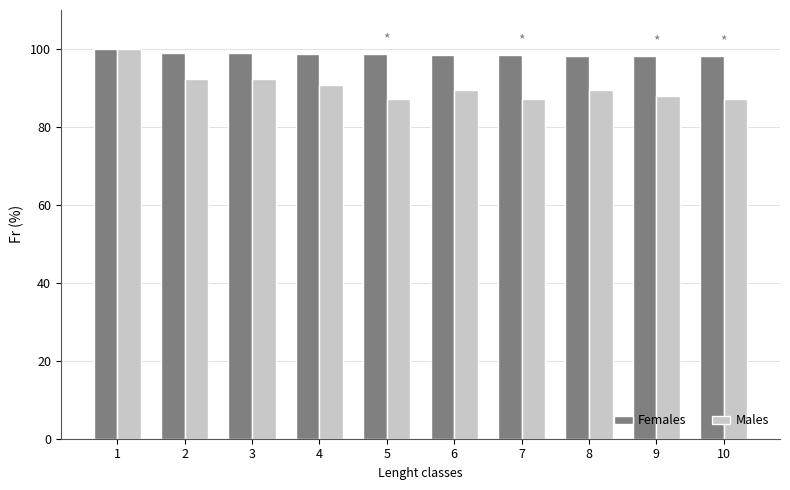

At which category is the sum across all series the highest?

1